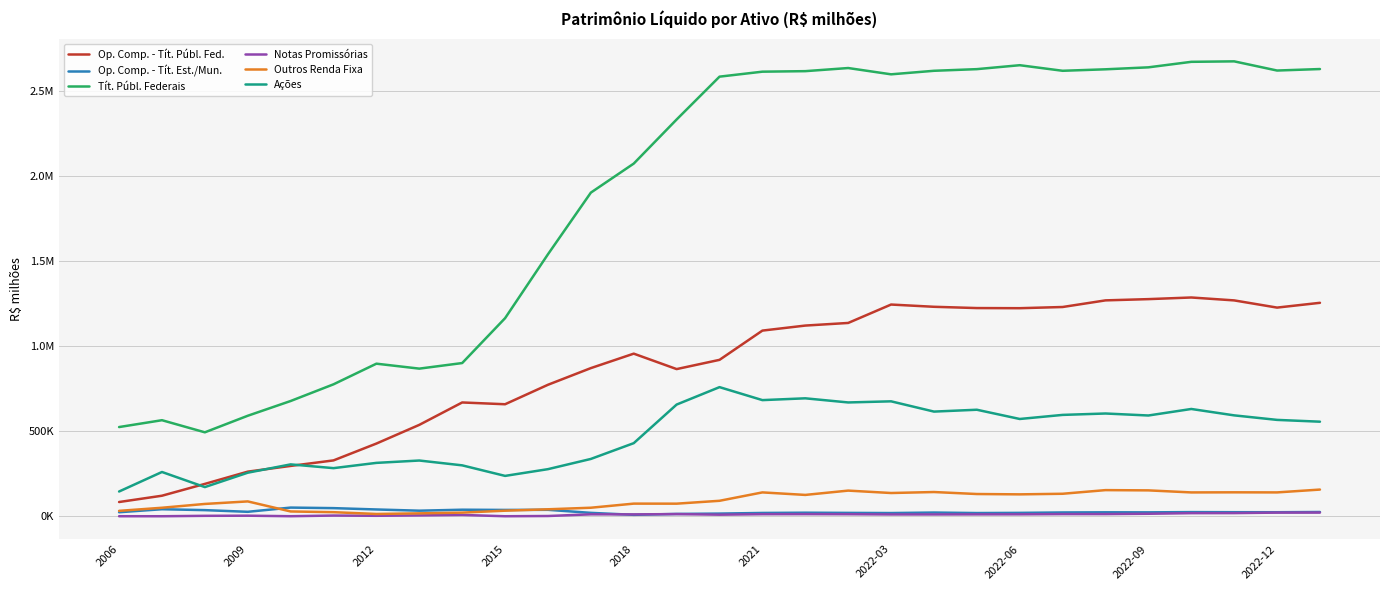

What are all the series names shown in the legend?

Op. Comp. - Tít. Públ. Fed., Op. Comp. - Tít. Est./Mun., Tít. Públ. Federais, Notas Promissórias, Outros Renda Fixa, Ações